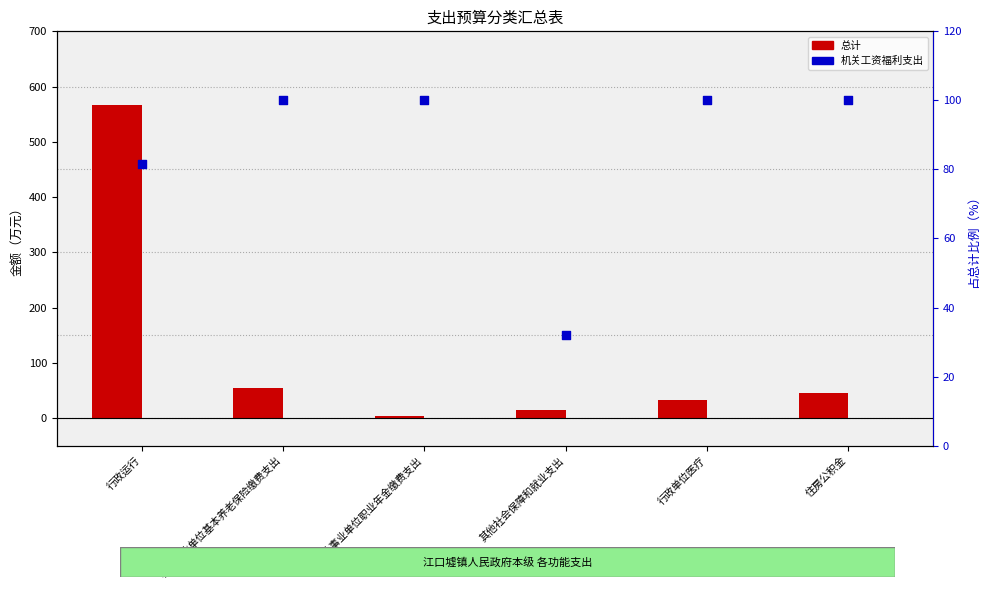

At how many categories does at least one series exceed 86?

5